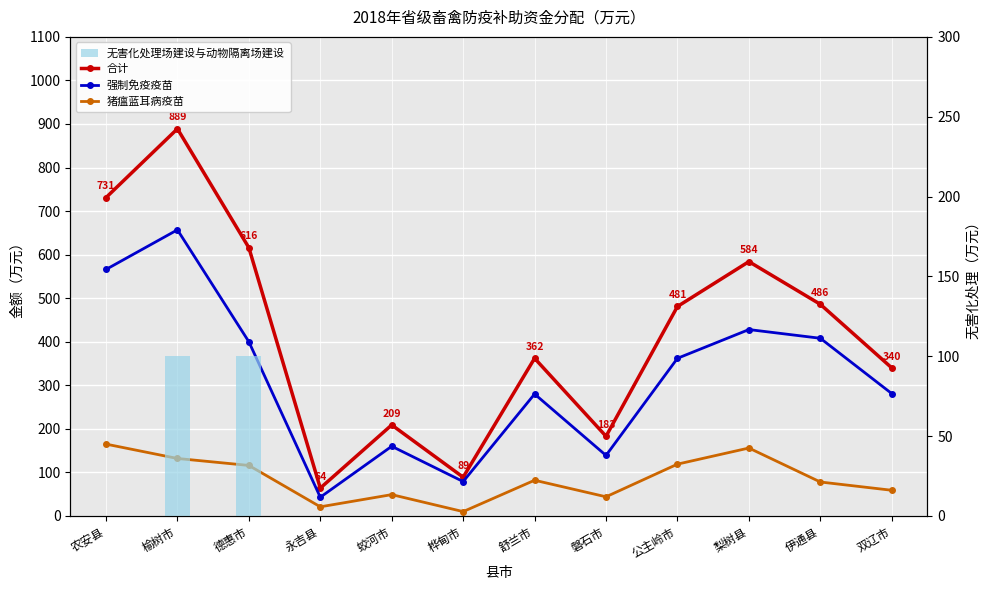

What is the sum of the 猪瘟蓝耳病疫苗 values at 梨树县 and 桦甸市?

166